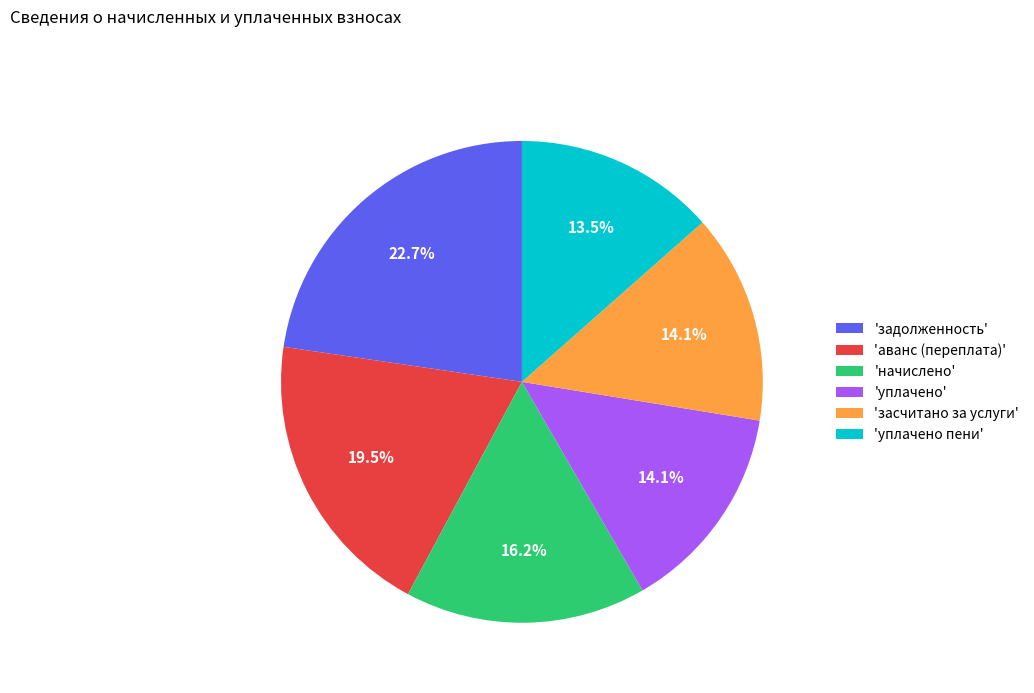

Is there a majority slice in this chart?

No